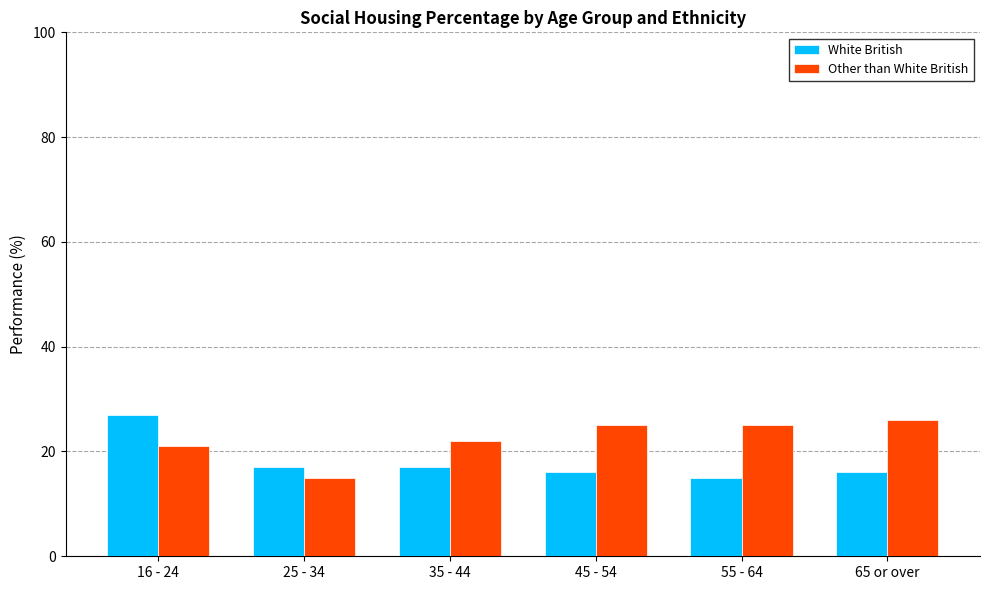

List the series in order of their overall mean, highest first.

Other than White British, White British